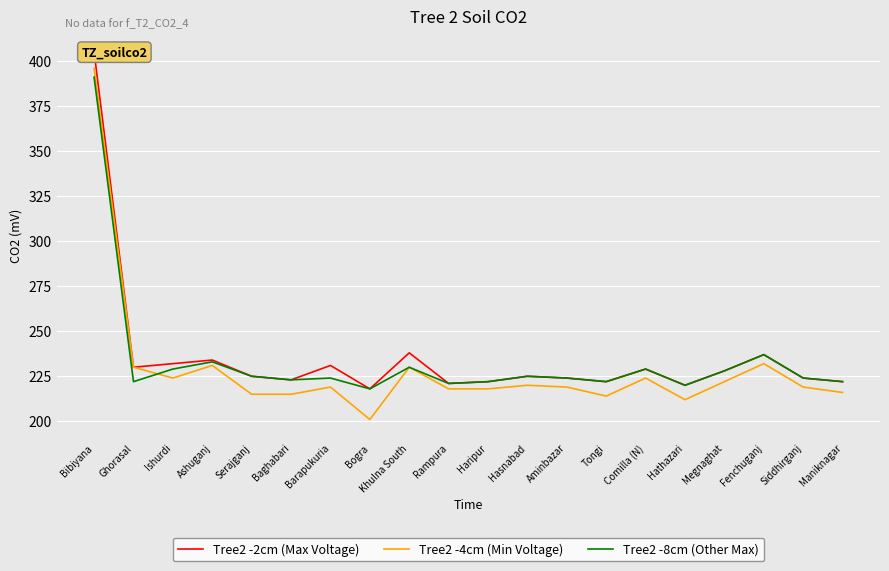

What is the maximum value for Tree2 -4cm (Min Voltage)?

396